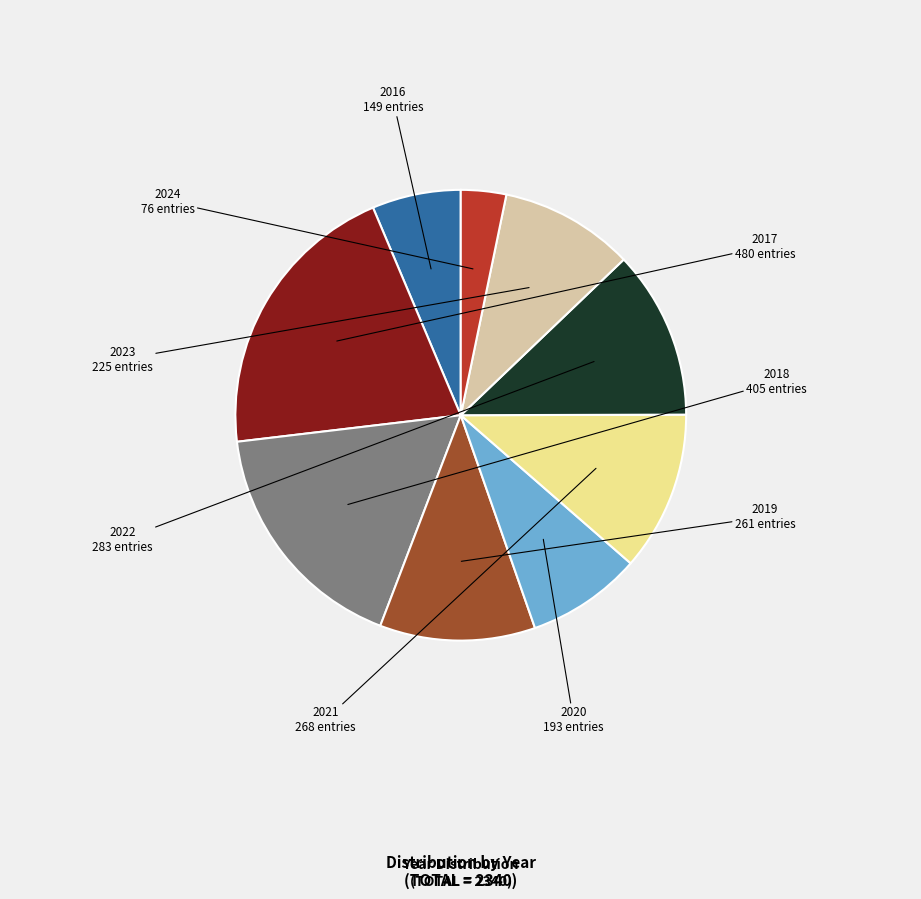

Does 2019 account for over 50% of the chart?

No